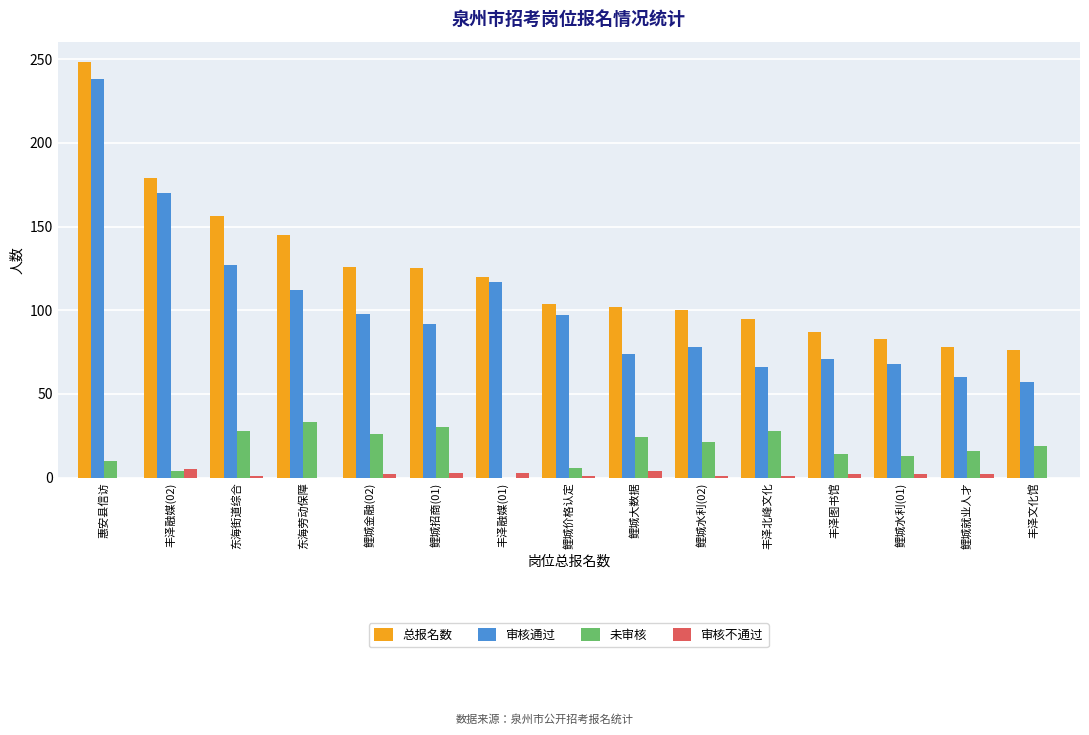

How many categories are shown in the chart?

15